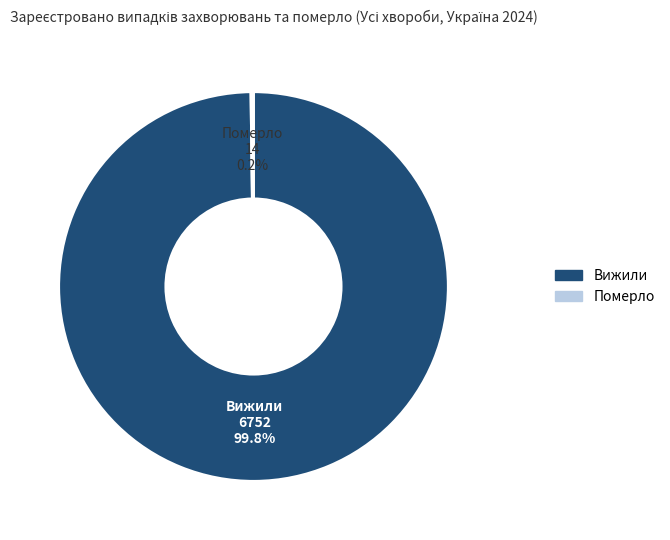

Is there any slice that represents more than half of the pie?

Yes